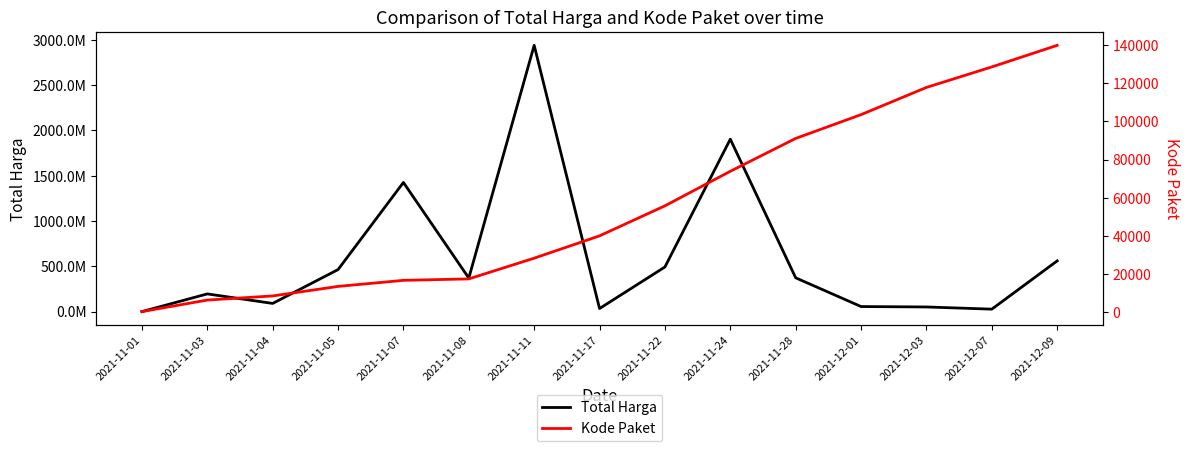

Reading left to right, what are all the values shown in this chart?

Total Harga: 333600	195711270	90672075	464002100	1425867900	370516800	2939433240	34292000	493000000	1903467900	373404000	56152800	51601000	27412000	559971000
Kode Paket: 464	6503	8668	13652	16823	17580	28425	40112	55826	73894	91101	103541	117783	128516	139817